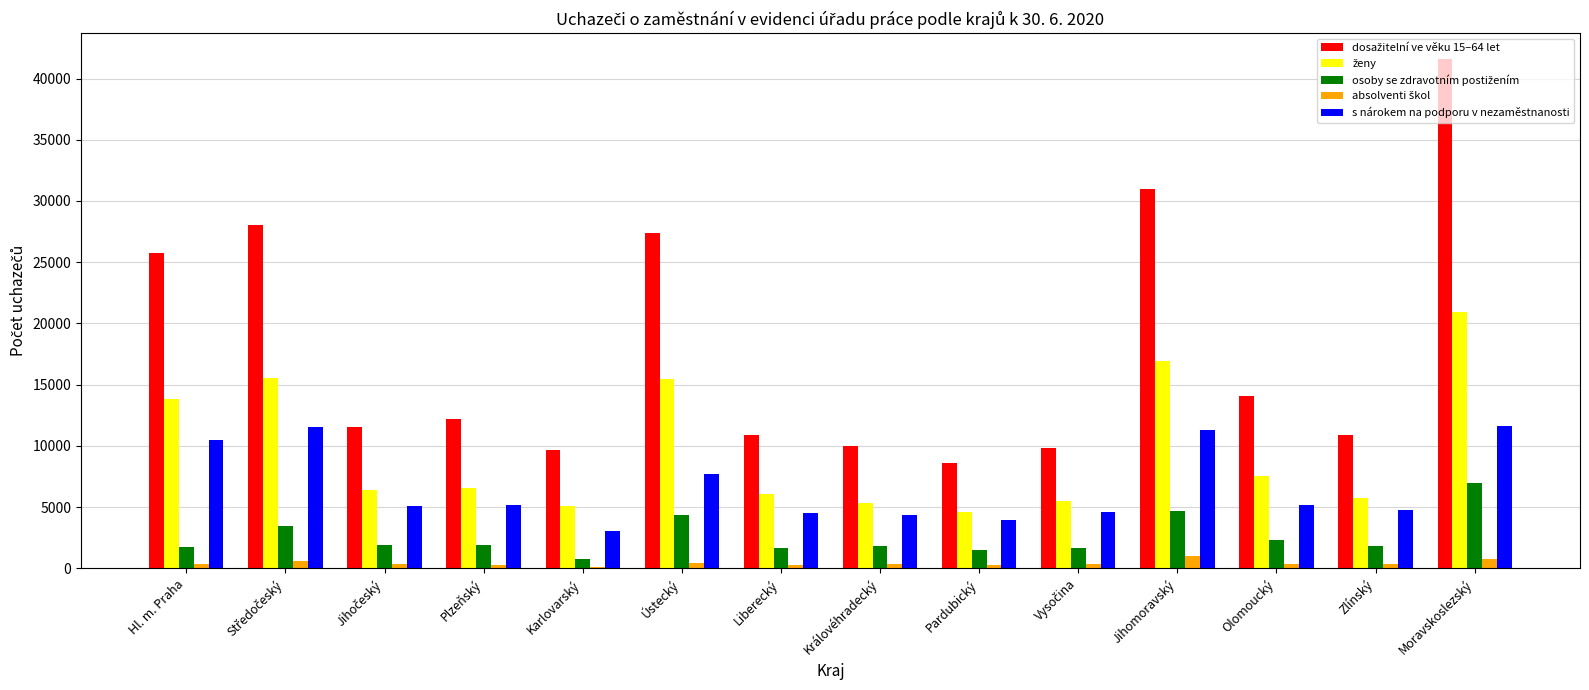

What is the sum of all s nárokem na podporu v nezaměstnanosti values?

93429